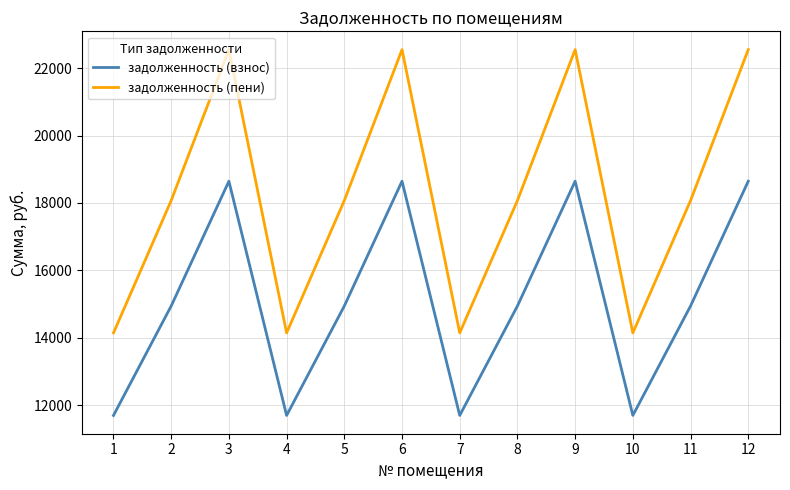

Which series changed the most between 2 and 10?

задолженность (пени)